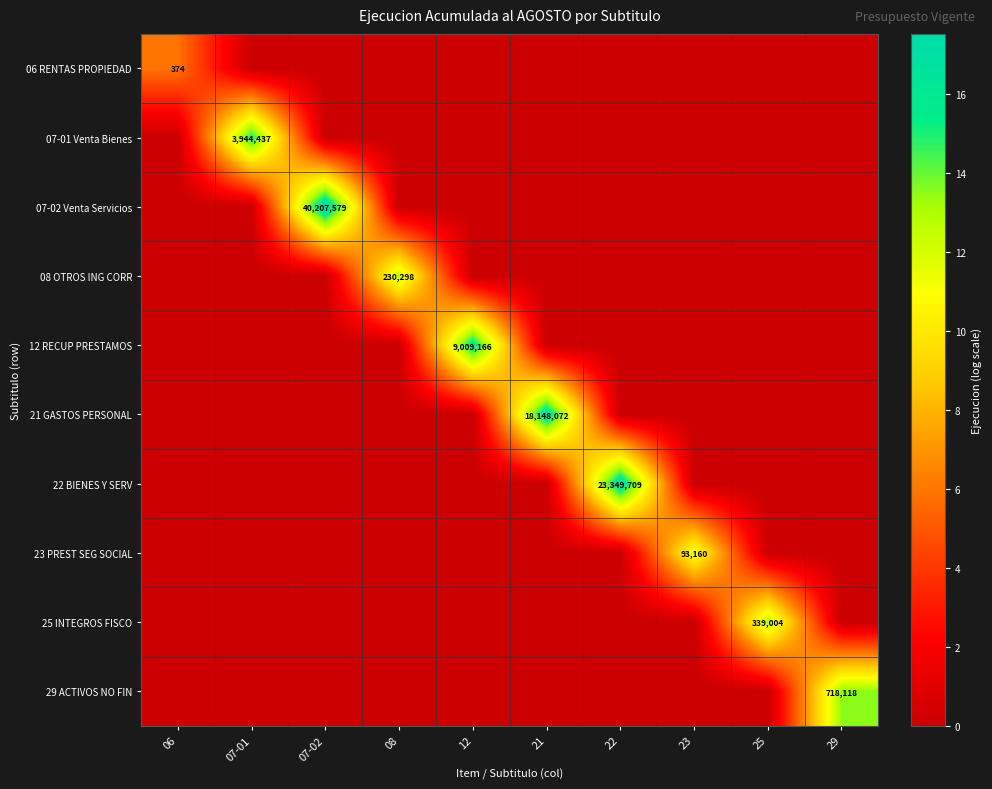

What is the total value across all series at 25?

12.7